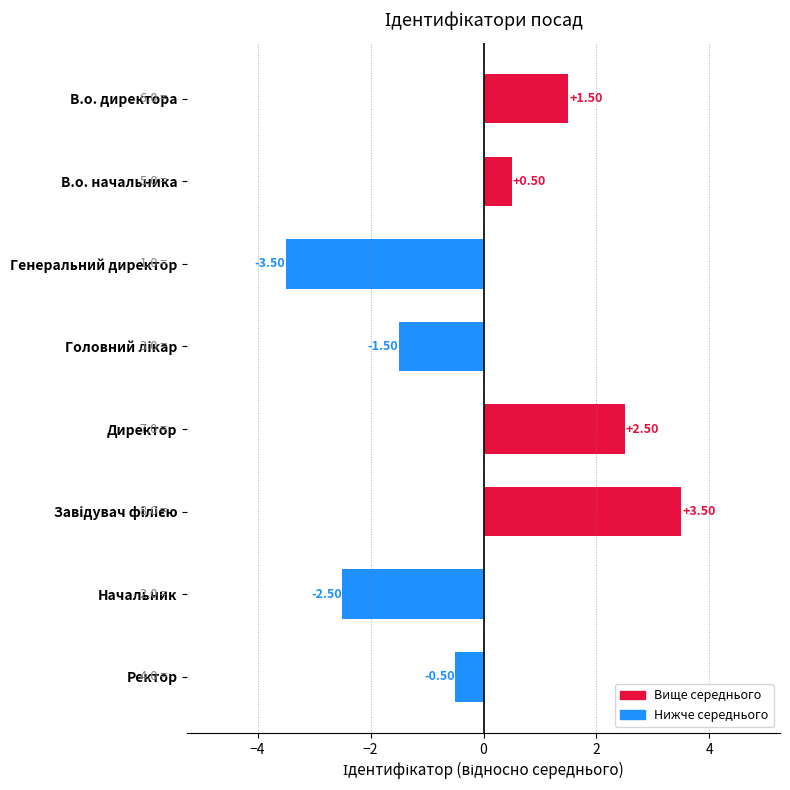

What is the maximum value shown in the chart?

3.5